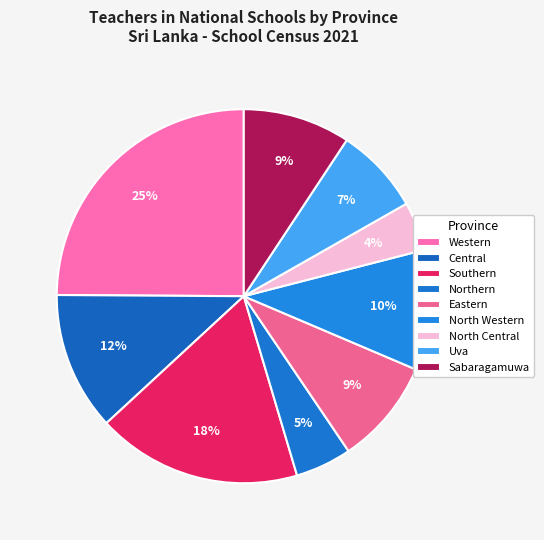

Between Sabaragamuwa and North Western, which is larger?

North Western